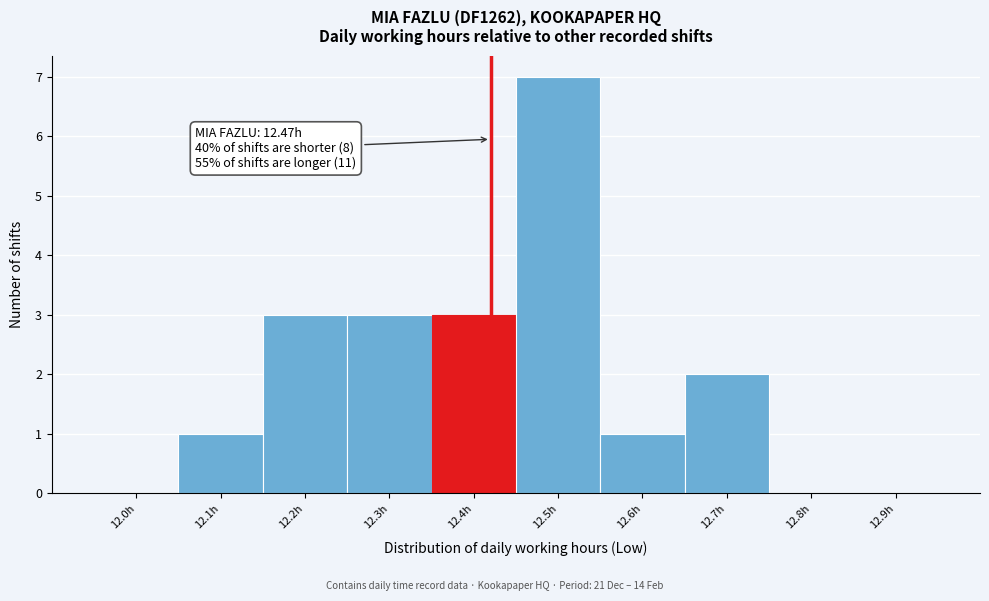

Reading right to left, extract all data points from this chart.

12.9h=0	12.8h=0	12.7h=2	12.6h=1	12.5h=7	12.4h=3	12.3h=3	12.2h=3	12.1h=1	12.0h=0